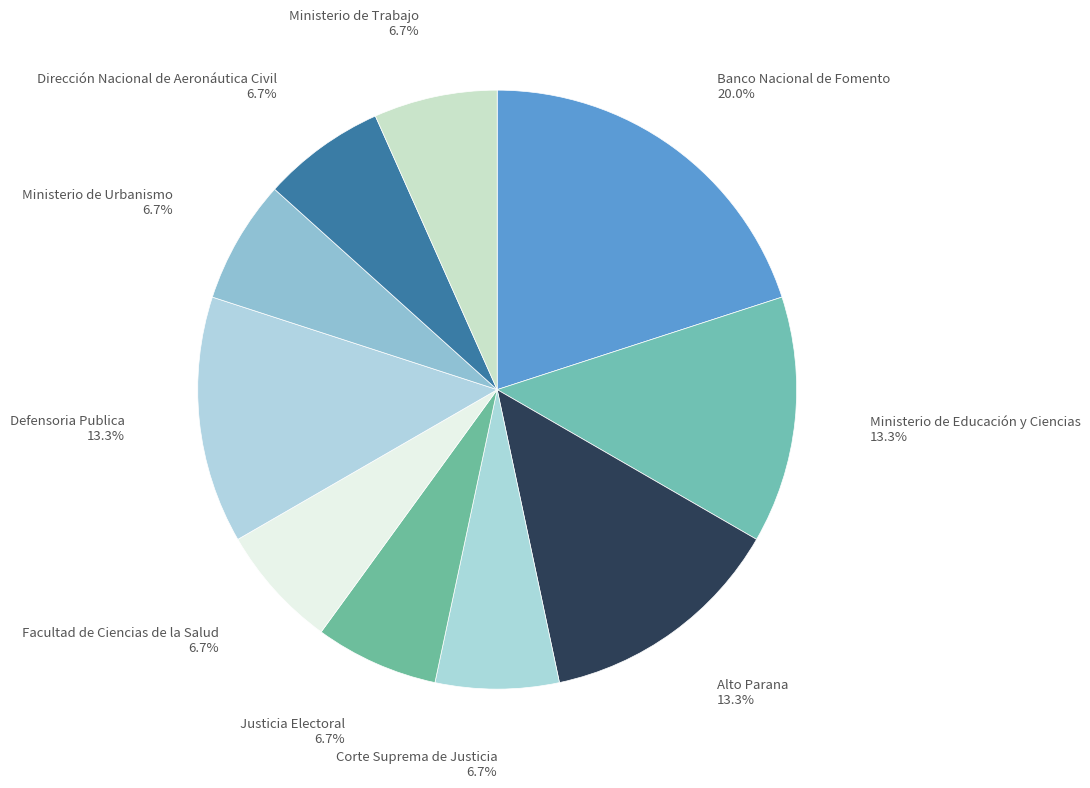

Count the number of slices in the pie.

10